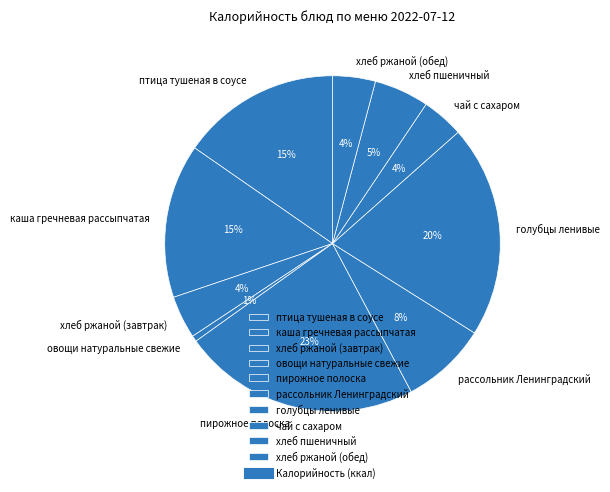

How many slices are in this pie chart?

10